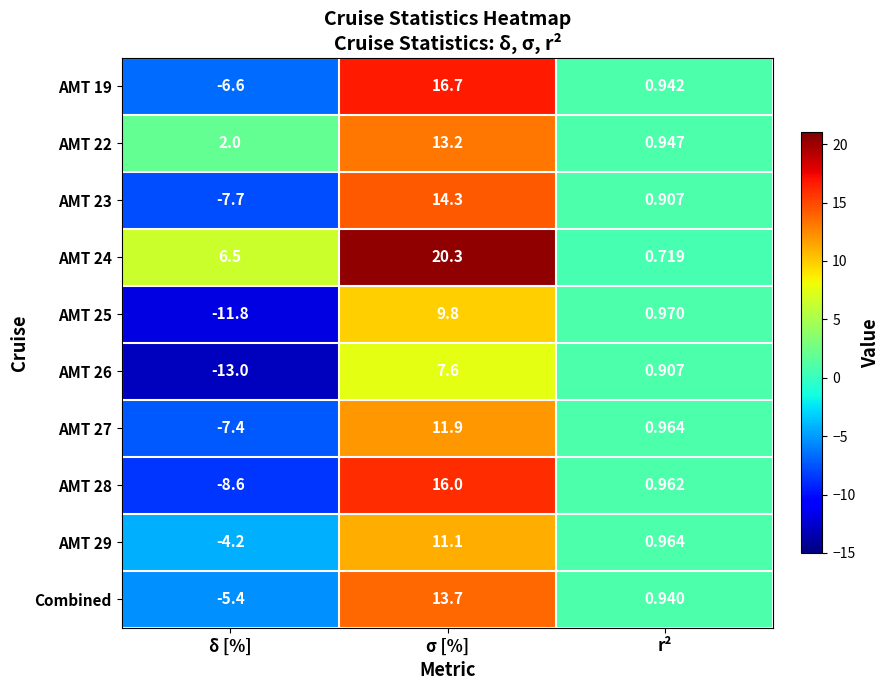

List the labels in order of AMT 29 value, largest first.

σ [%], r², δ [%]